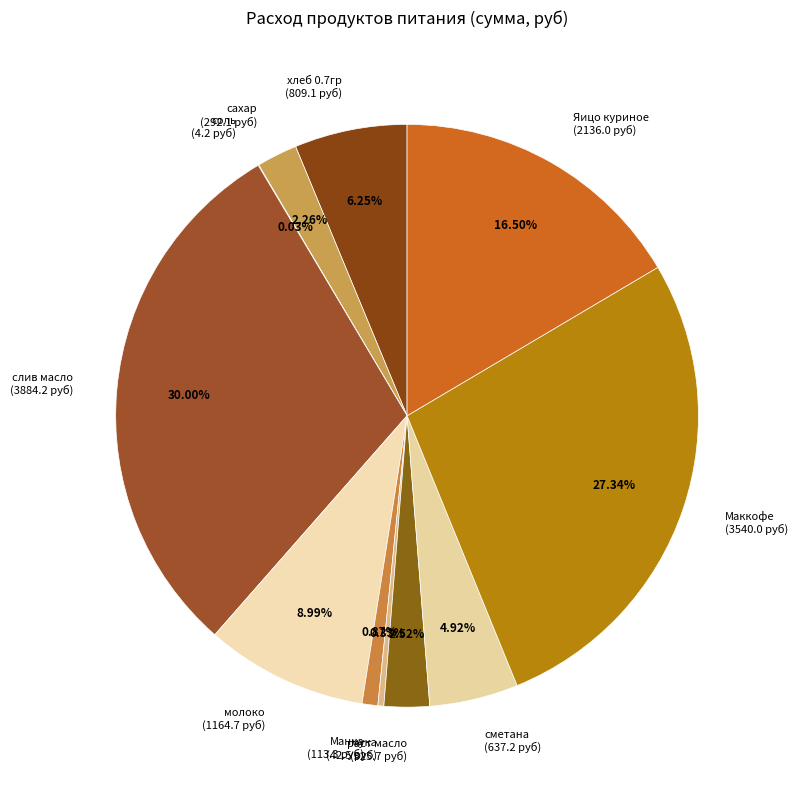

To the nearest percent, what is the difference between the Манка and Маккофе slice percentages?

26%